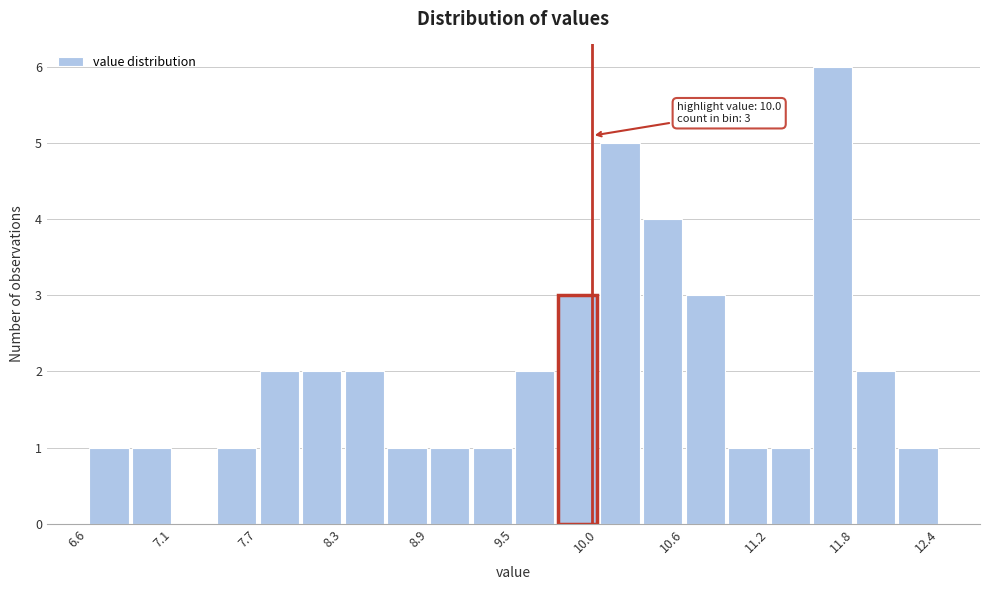

Read against the x-axis, roughly where is the centre of the tallest bar?

11.6